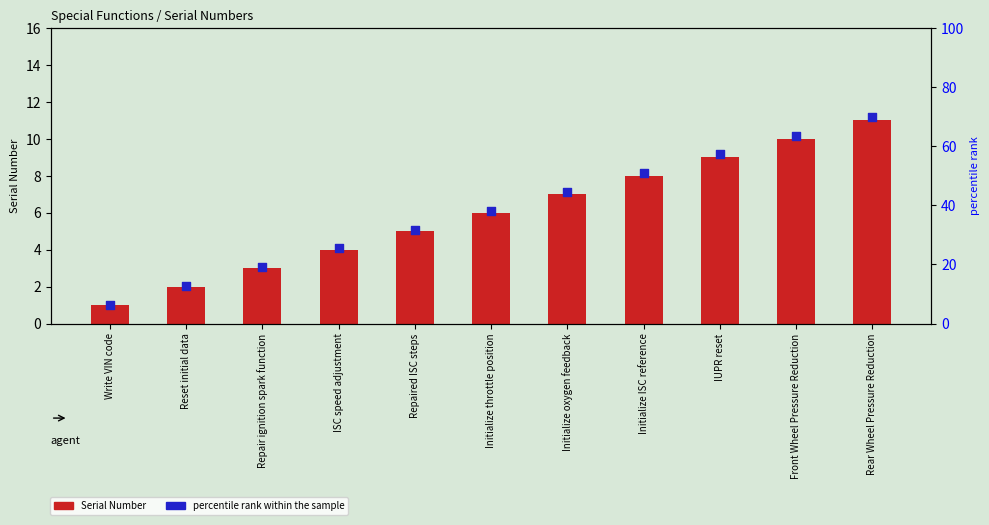

Which series has the largest total across all categories?

percentile rank within the sample